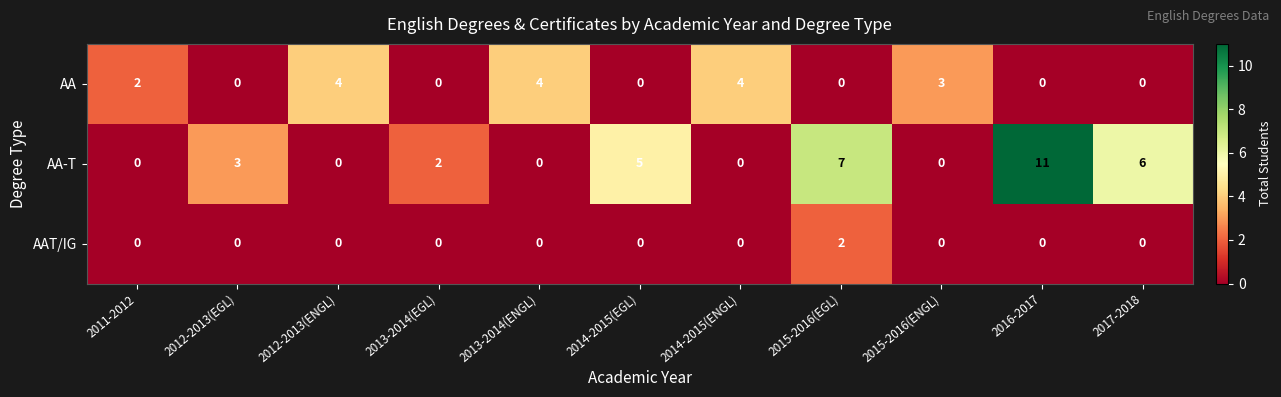

List the series in order of their peak value, lowest first.

AAT/IG, AA, AA-T